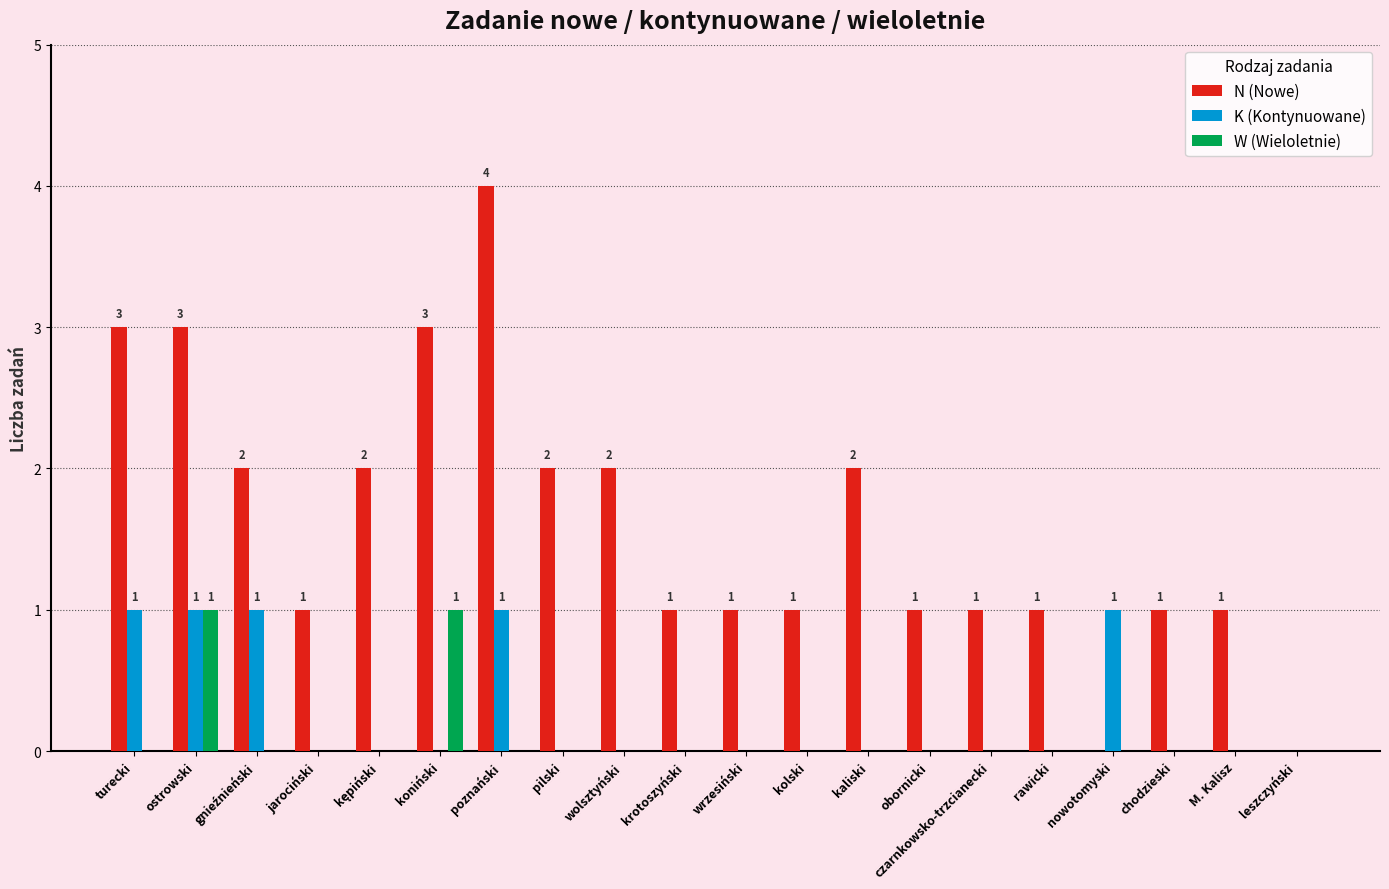

What are all the series names shown in the legend?

N (Nowe), K (Kontynuowane), W (Wieloletnie)